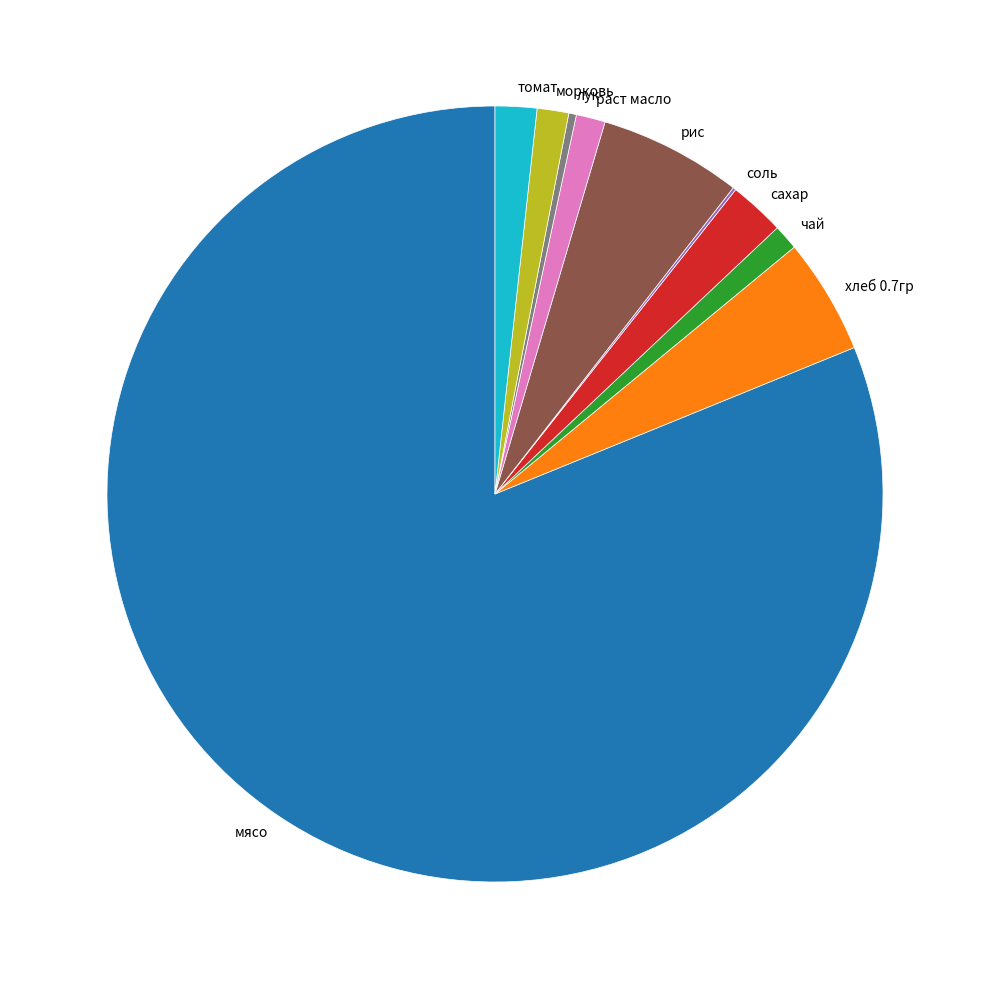

What is the largest slice in the pie chart?

мясо